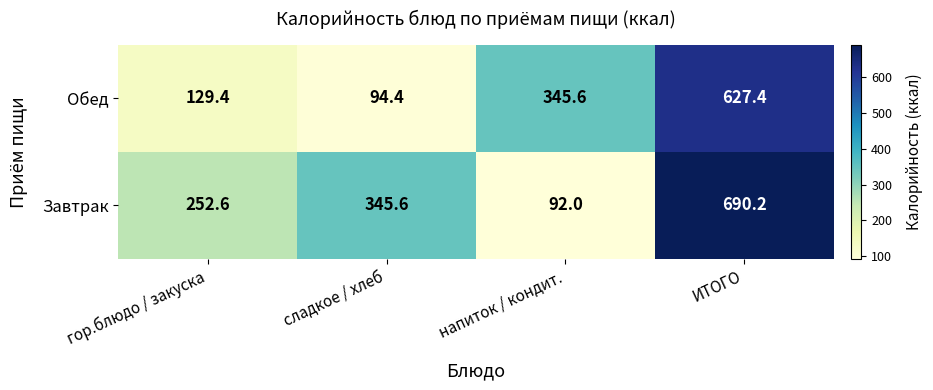

Which series has the largest range (max minus min)?

Завтрак